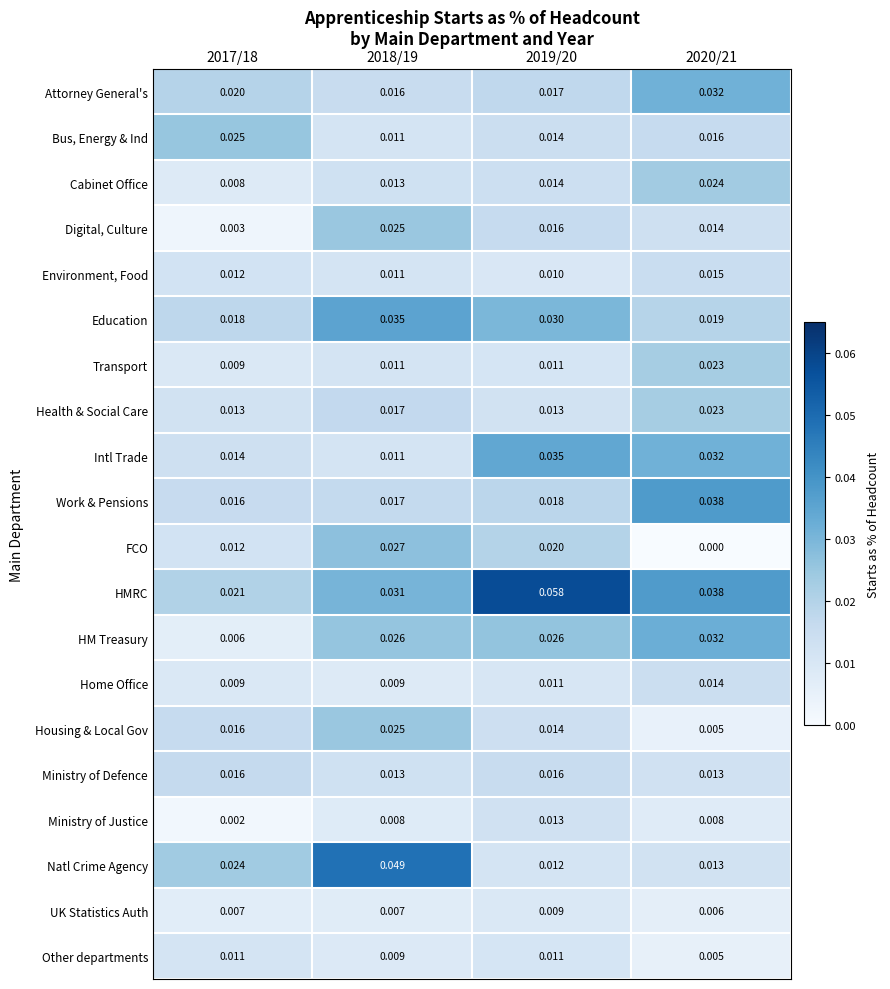

At which category is the sum across all series the highest?

2018/19